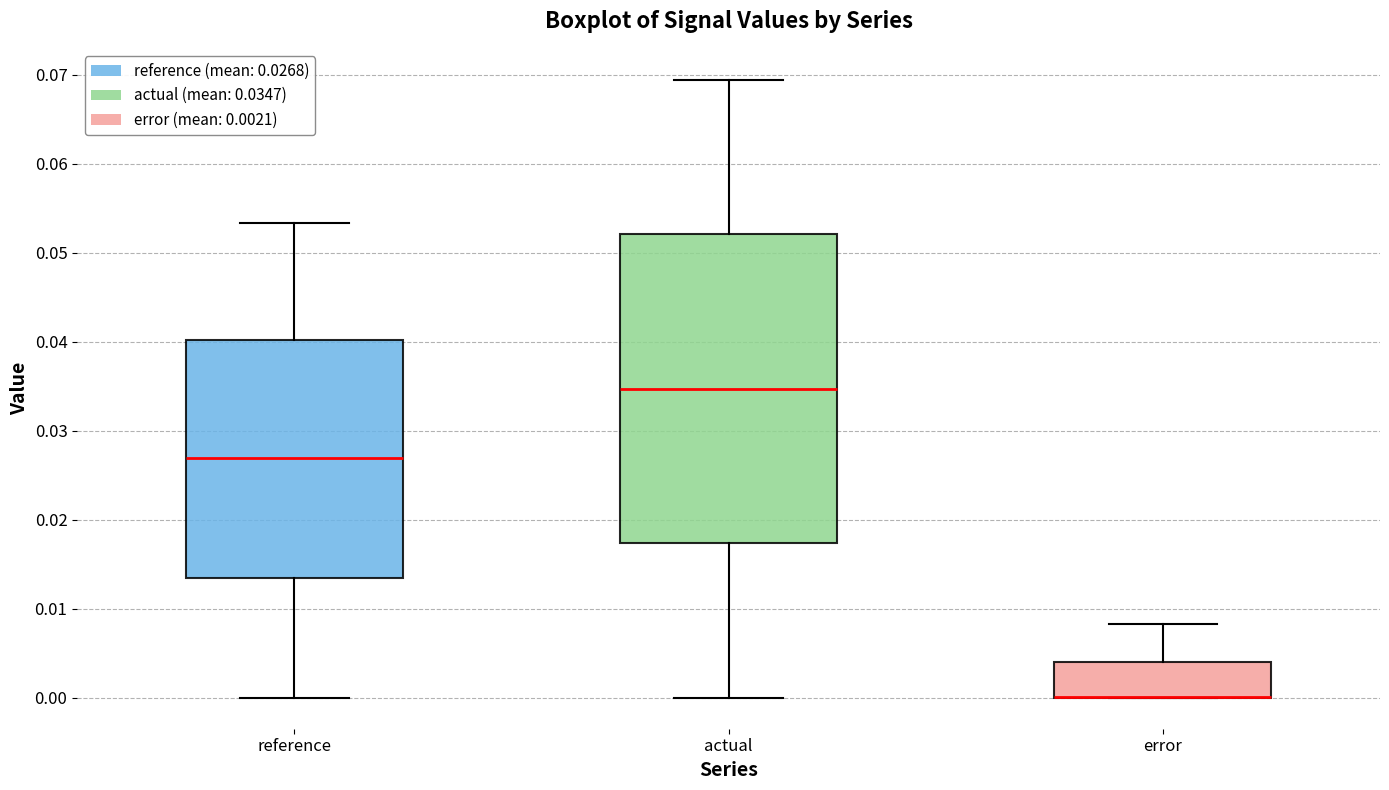

Reading left to right, read every box against the y-axis: the position of its median line, the range the box covers, and the ends of its whiskers. The values are not printed on the chart, so give them approximately, as read against the axis.

reference: median 0.027, box 0.013 to 0.040, whiskers 0.000 to 0.053
actual: median 0.035, box 0.017 to 0.052, whiskers 0.000 to 0.069
error: median 0.000 (drawn on the box's lower edge), box 0.000 to 0.004, whiskers 0.000 to 0.008